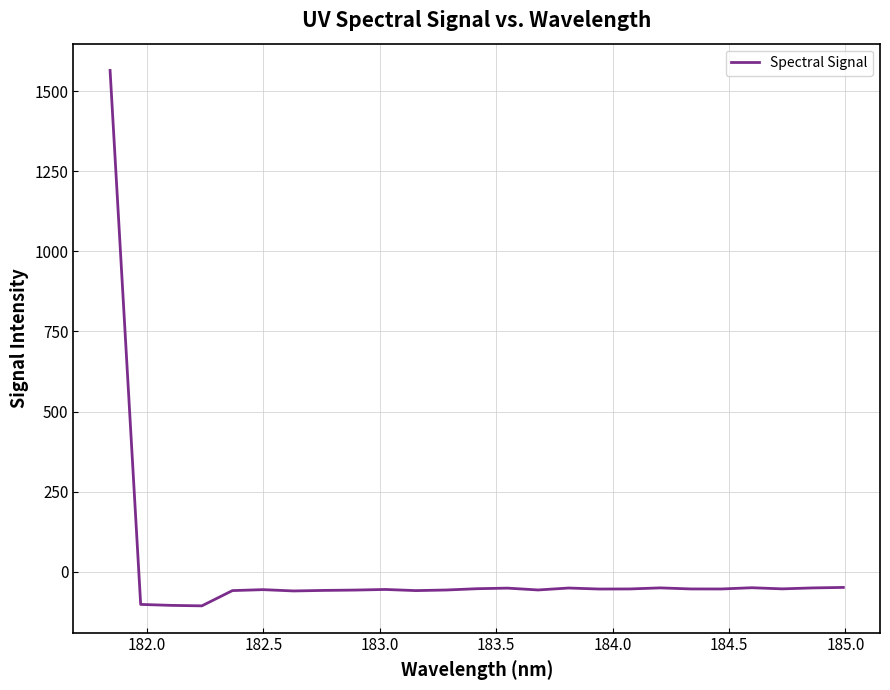

What is the difference between the maximum and minimum values?

1671.6